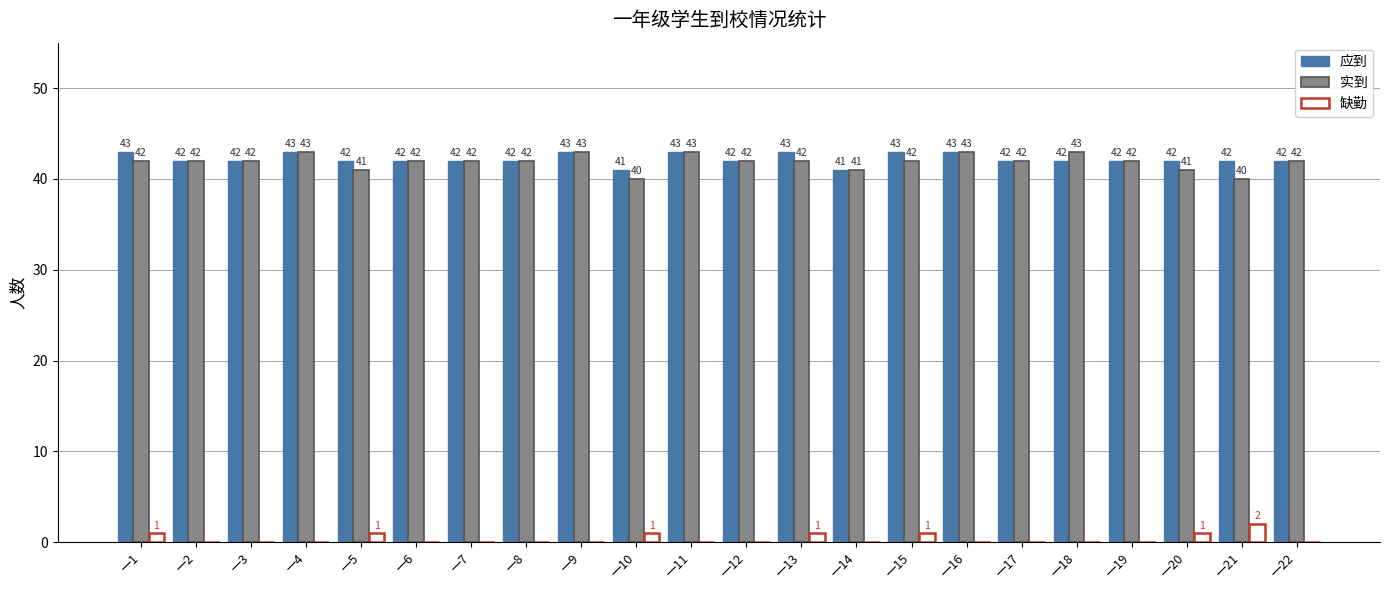

How many groups of bars are there?

22